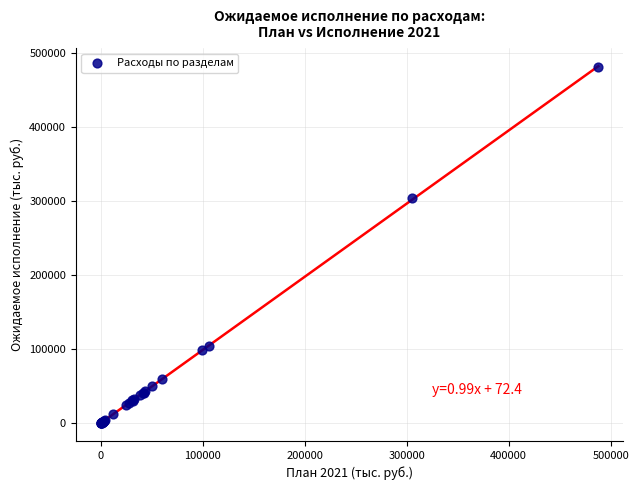

What Y value in the scatter plot is closest to 240441?

303745.7